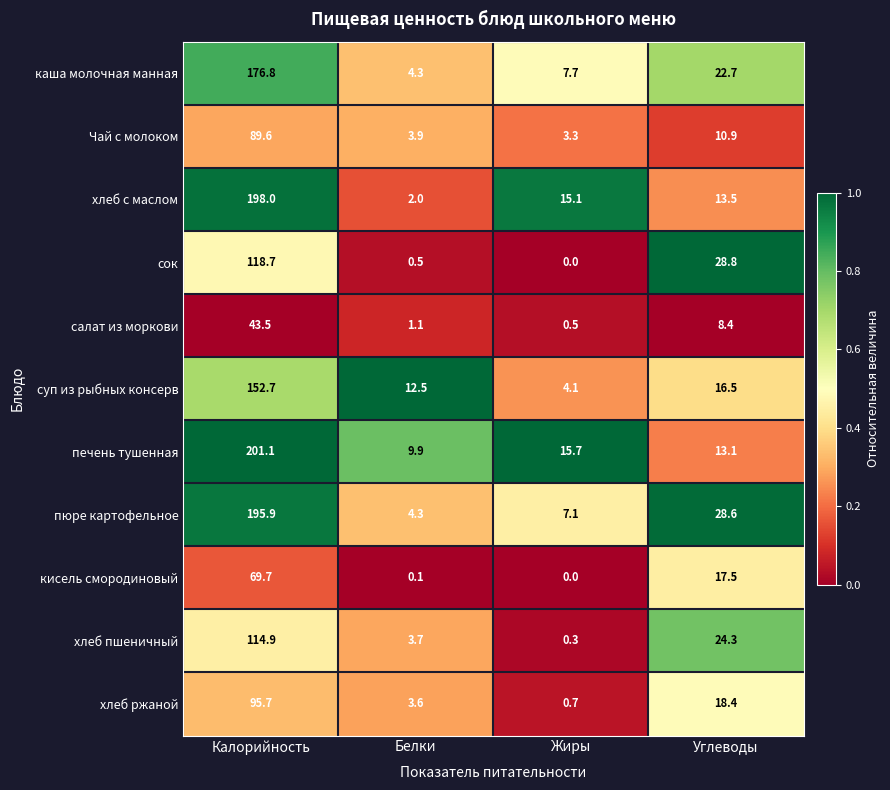

What is the sum of all печень тушенная values?

239.8